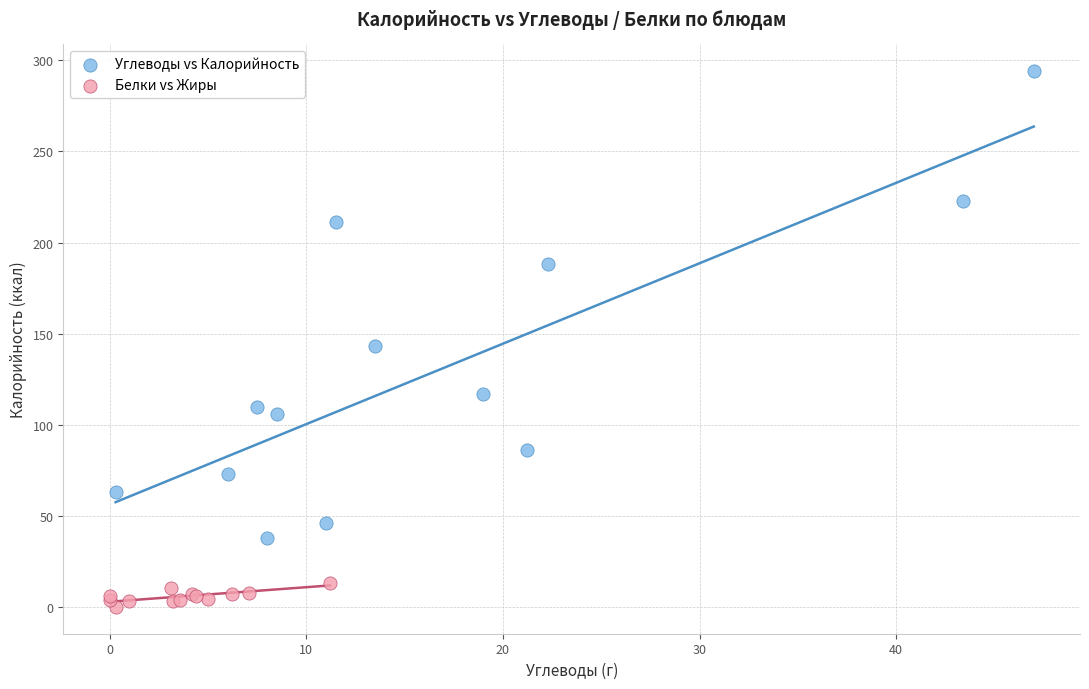

Which series contains the highest Y value?

Углеводы vs Калорийность